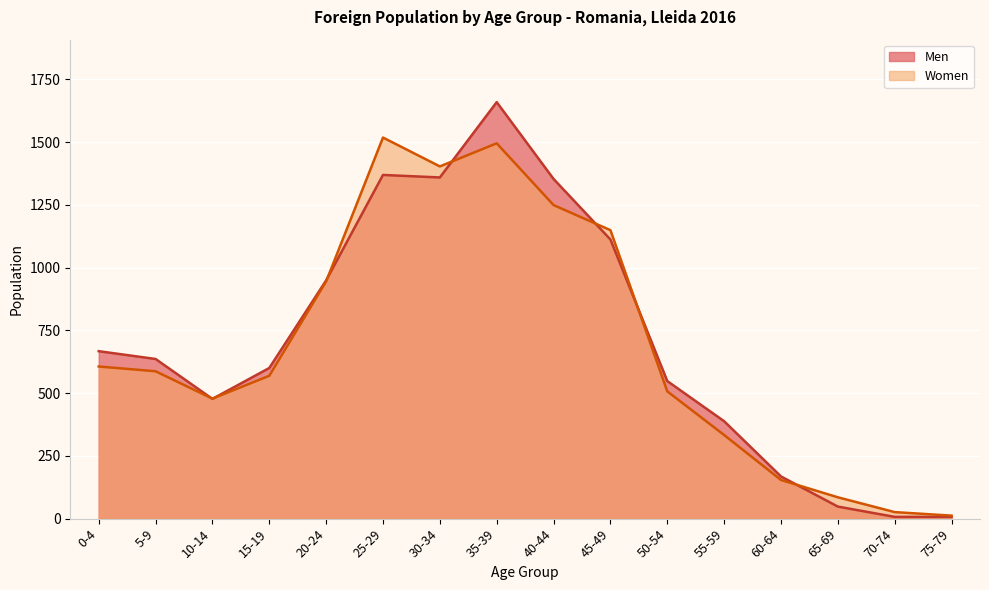

Reading left to right, list all the values displayed in this chart.

Men: 667	636	477	600	949	1369	1359	1659	1353	1112	548	388	168	48	7	7
Women: 606	587	478	569	945	1518	1403	1495	1249	1149	507	333	154	85	26	12